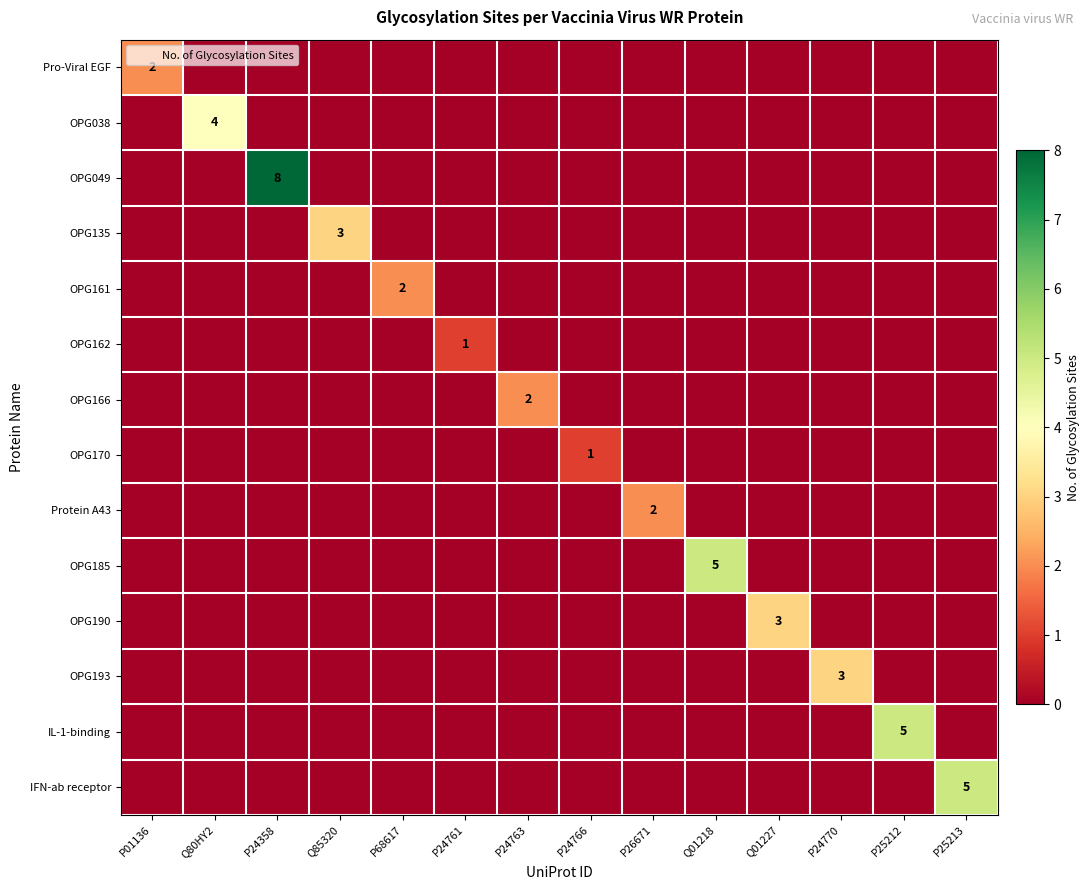

What is the spread (max minus min) of values at P24761?

1